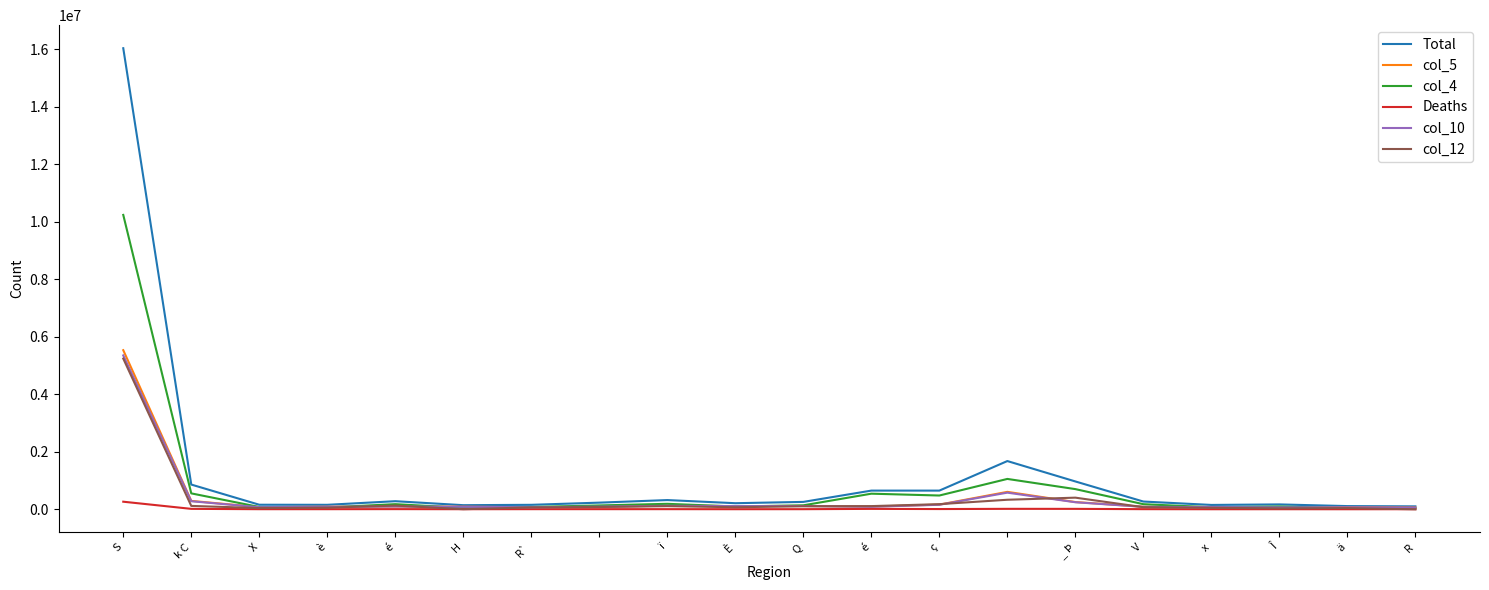

Which series has the widest spread of values?

Total